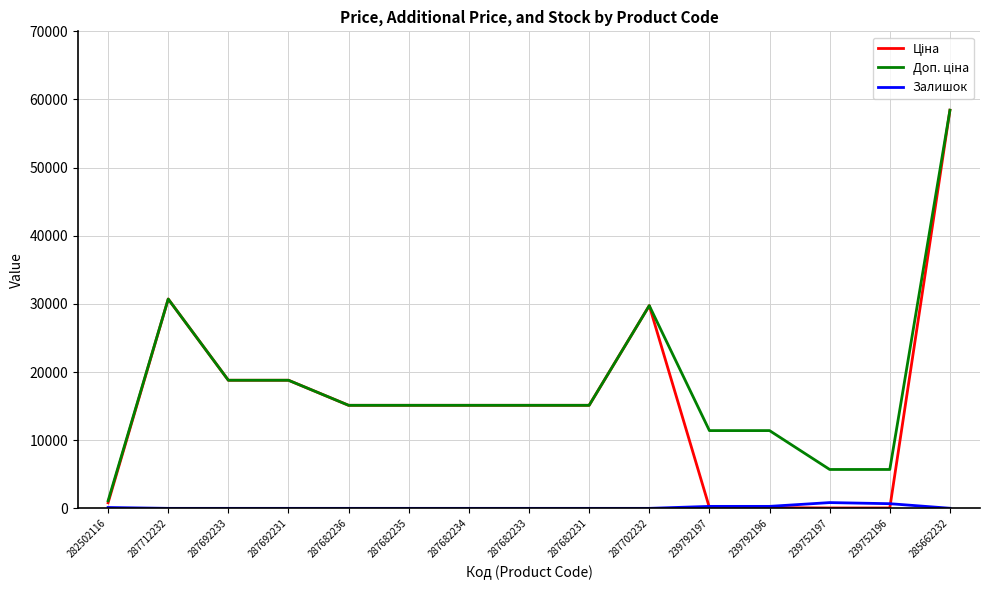

Which category has the highest value across all series?

285662232